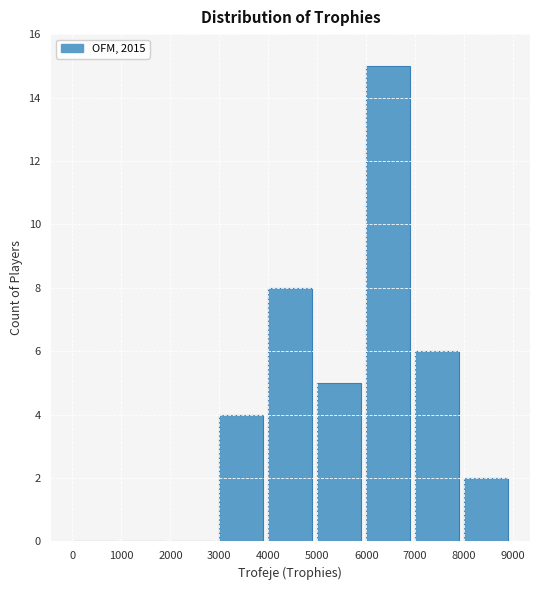

Reading left to right, transcribe this chart: for each bar, give the range it covers on the x-axis and its height. The values are not printed on the chart, so give them approximately, as read against the axis.

0 to 1000: 0
1000 to 2000: 0
2000 to 3000: 0
3000 to 4000: 4
4000 to 5000: 8
5000 to 6000: 5
6000 to 7000: 15
7000 to 8000: 6
8000 to 9000: 2